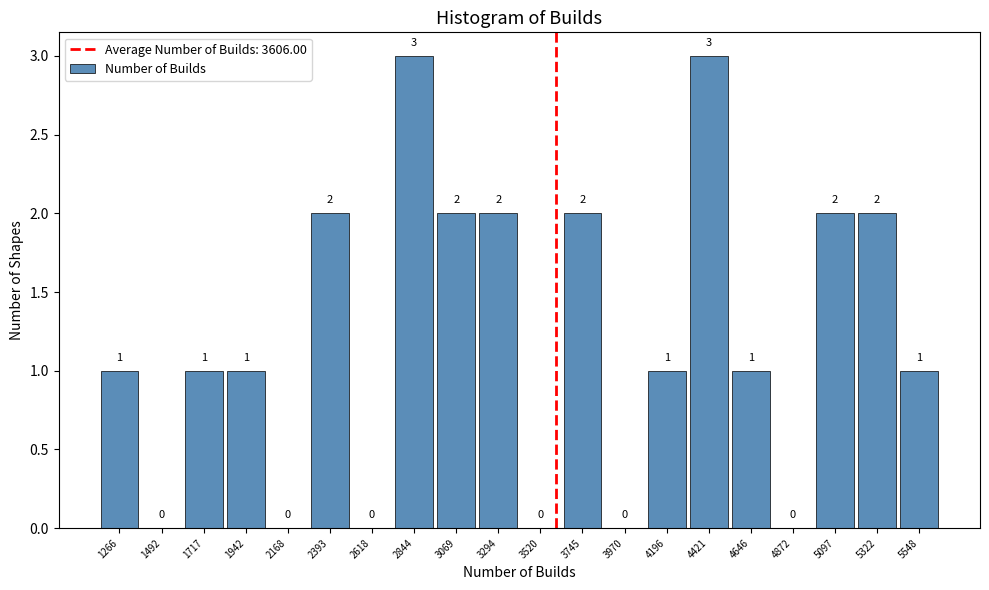

Reading left to right, list every bar in this chart as the range it spans on the x-axis followed by its height. The bar edges are not printed on the chart, so give them approximately, as read against the axis.

1150 to 1400: 1
1400 to 1600: 0
1600 to 1850: 1
1850 to 2050: 1
2050 to 2300: 0
2300 to 2500: 2
2500 to 2750: 0
2750 to 2950: 3
2950 to 3200: 2
3200 to 3400: 2
3400 to 3650: 0
3650 to 3850: 2
3850 to 4100: 0
4100 to 4300: 1
4300 to 4550: 3
4550 to 4750: 1
4750 to 5000: 0
5000 to 5200: 2
5200 to 5450: 2
5450 to 5650: 1